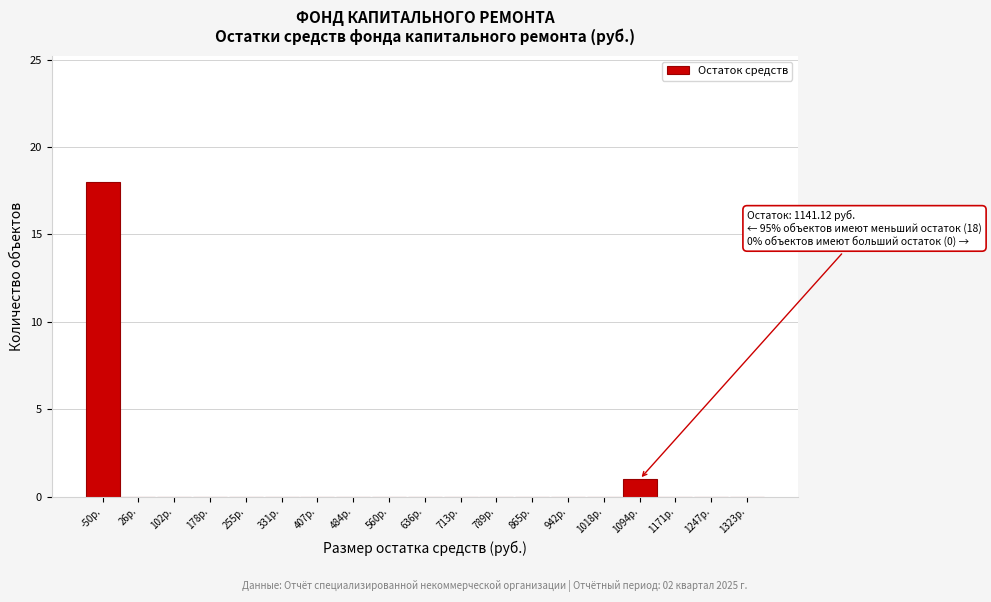

Reading left to right, what are all the values shown in this chart?

-50р.=18	26р.=0	102р.=0	178р.=0	255р.=0	331р.=0	407р.=0	484р.=0	560р.=0	636р.=0	713р.=0	789р.=0	865р.=0	942р.=0	1018р.=0	1094р.=1	1171р.=0	1247р.=0	1323р.=0